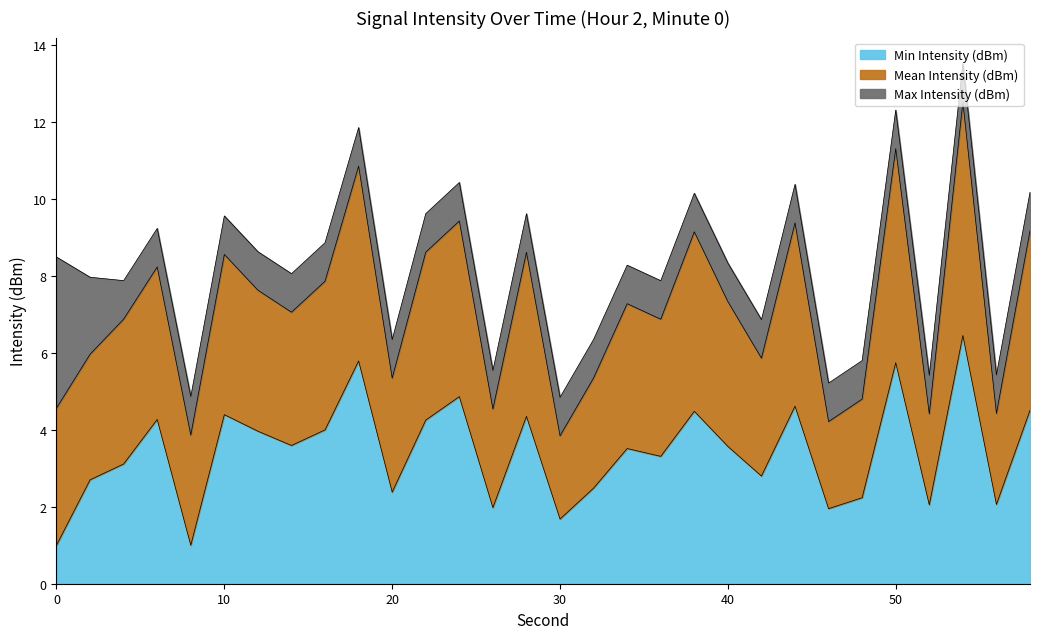

Which has a higher value, 10 or 48?

10